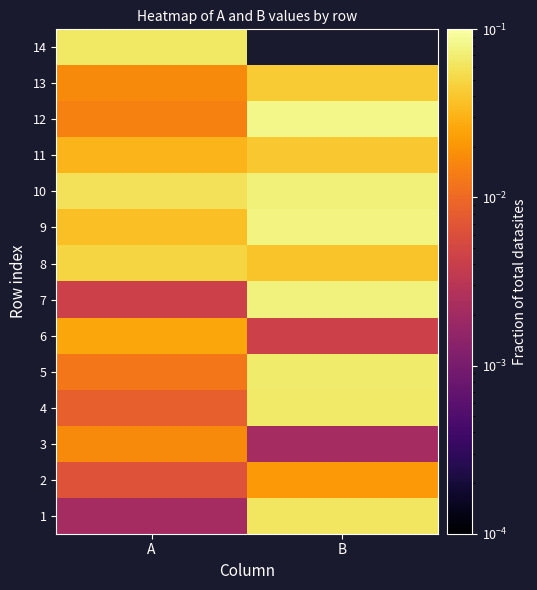

At which label does 10 reach its minimum?

A